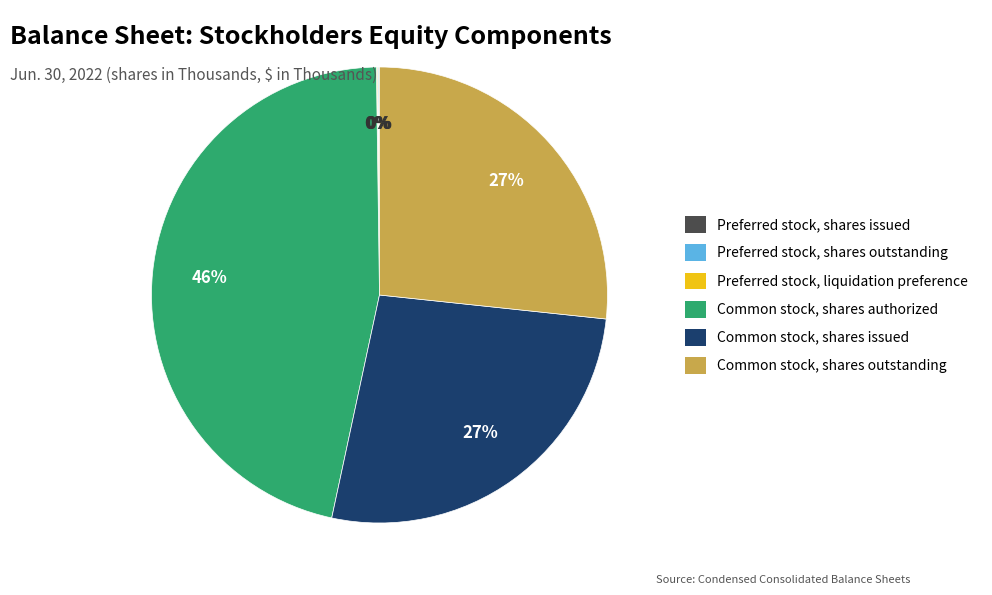

What is the largest slice in the pie chart?

Common stock, shares authorized